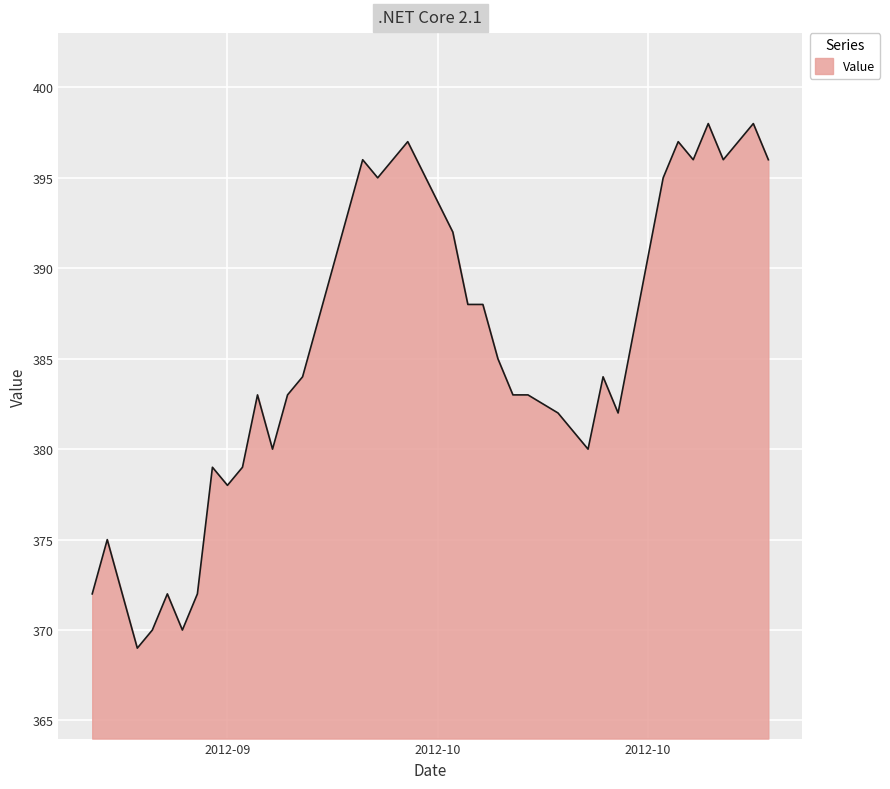

What is the difference between the second highest and minimum values?

29